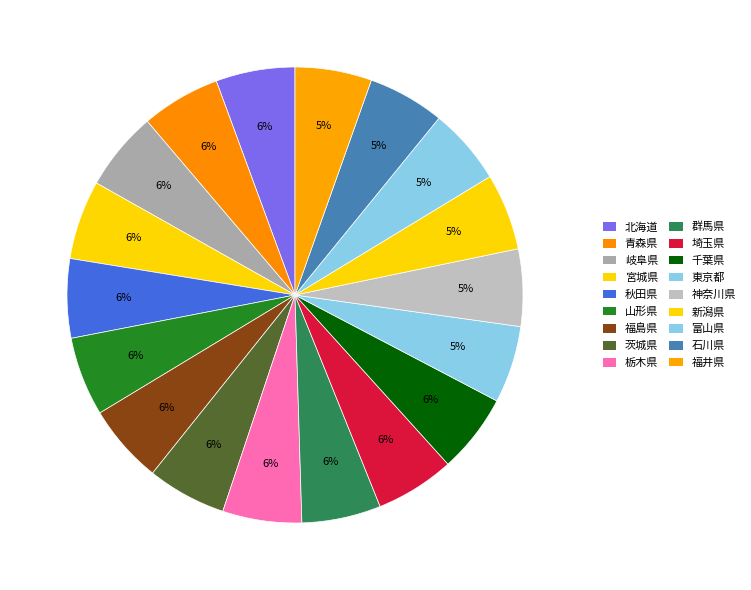

Count the number of slices in the pie.

18